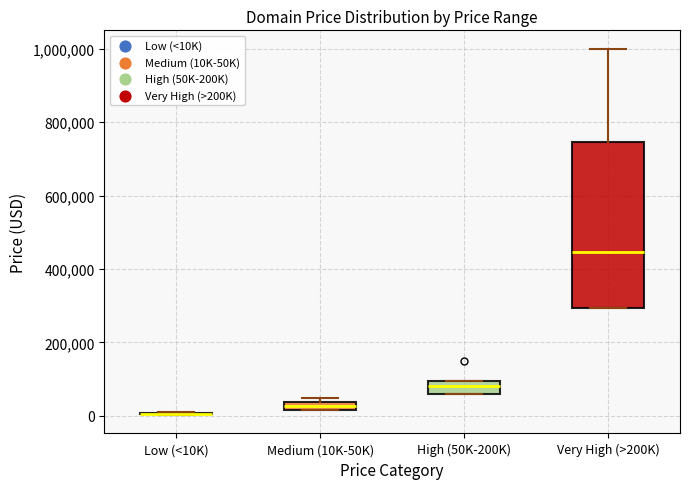

Which box is the tallest, from its lower edge to its upper edge?

Very High (>200K)